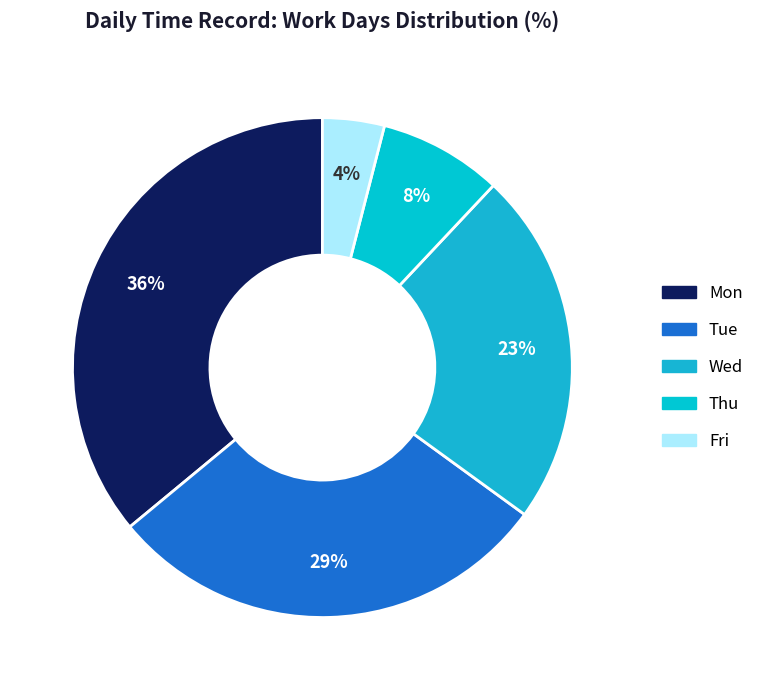

Is it true that Thu is 15% of the pie?

False